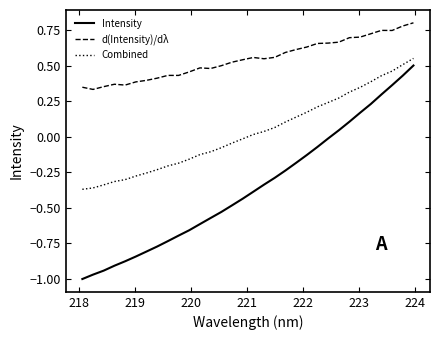

List the series in order of their overall mean, lowest first.

Intensity, Combined, d(Intensity)/dλ